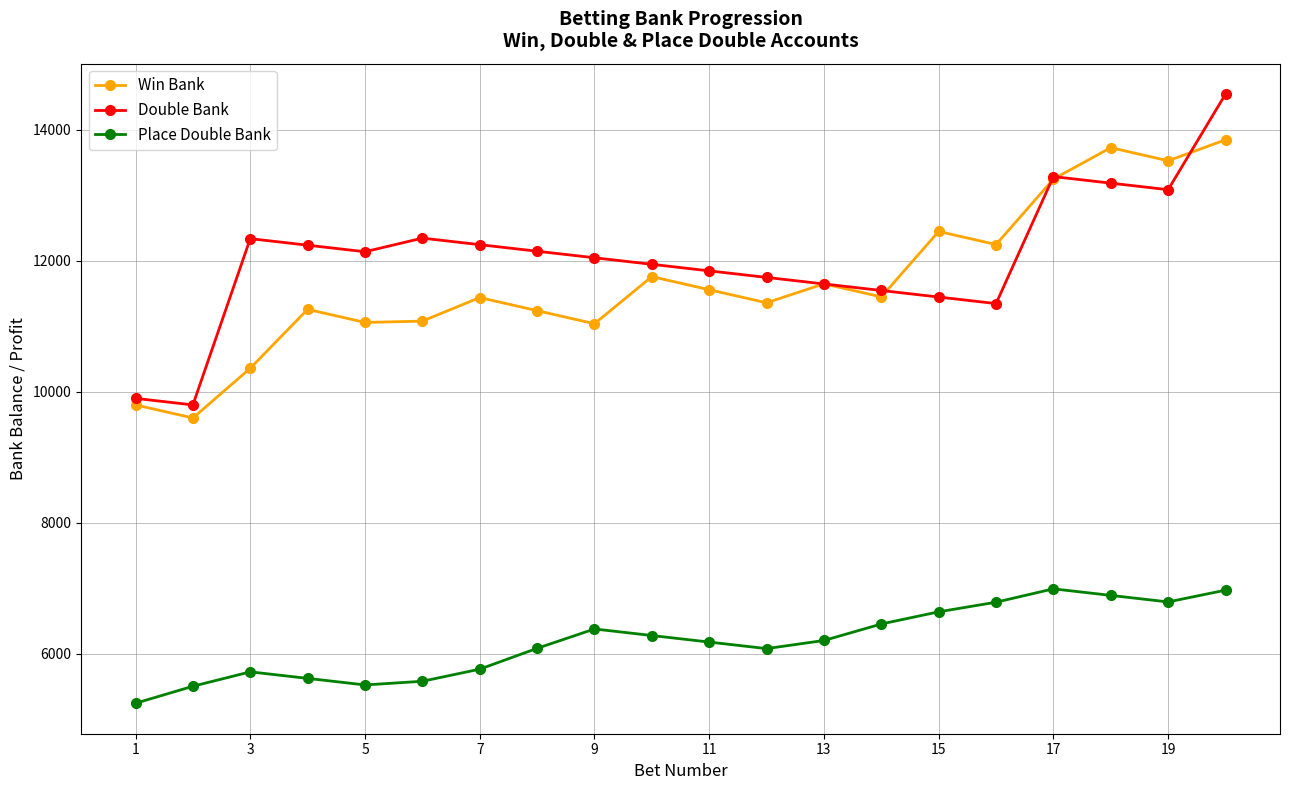

True or false: Win Bank has more than 1 points higher than both neighbors.

True